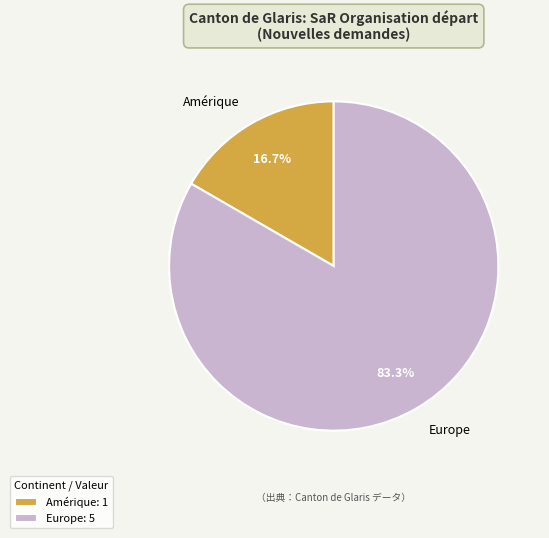

Which slice represents more than half of the pie?

Europe: 5